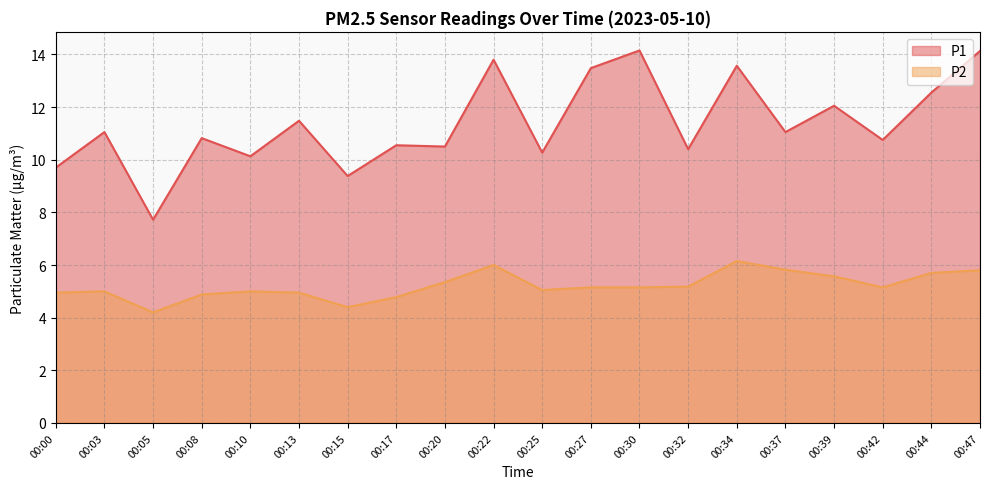

At which category is the sum across all series the highest?

00:47